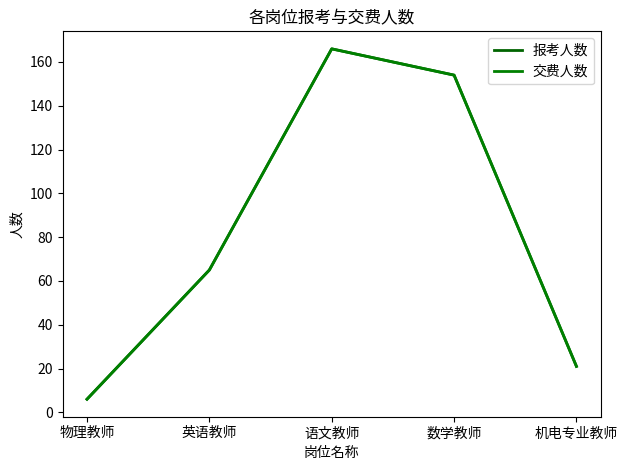

What is the difference between the 交费人数 values at 语文教师 and 物理教师?

160